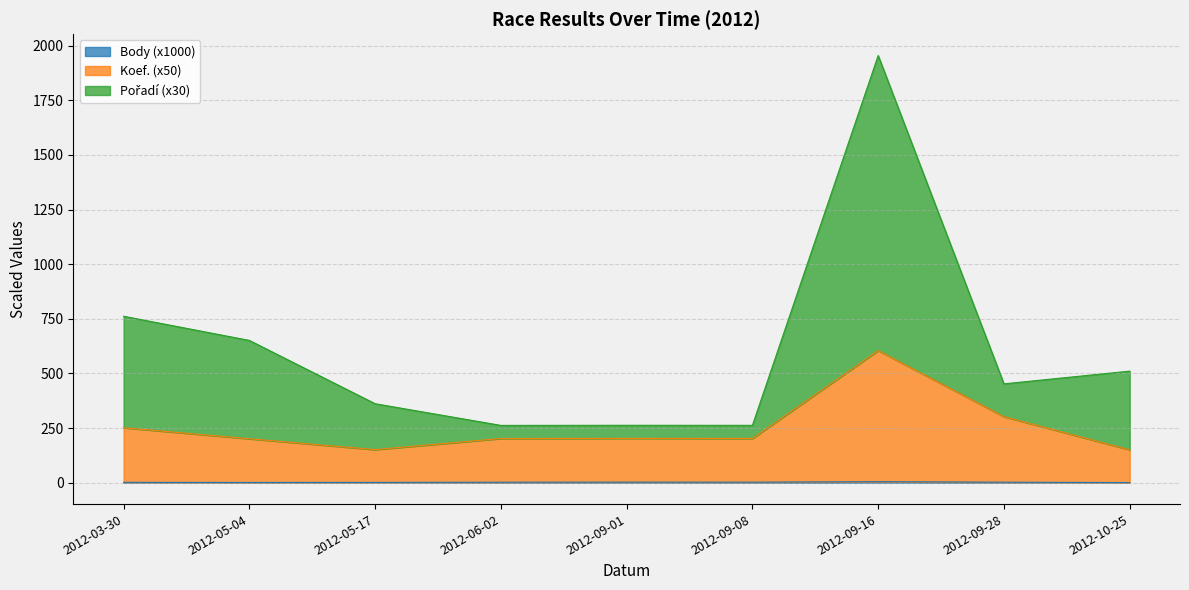

Is it true that Koef. equals 201.2 at 2012-05-04?

True